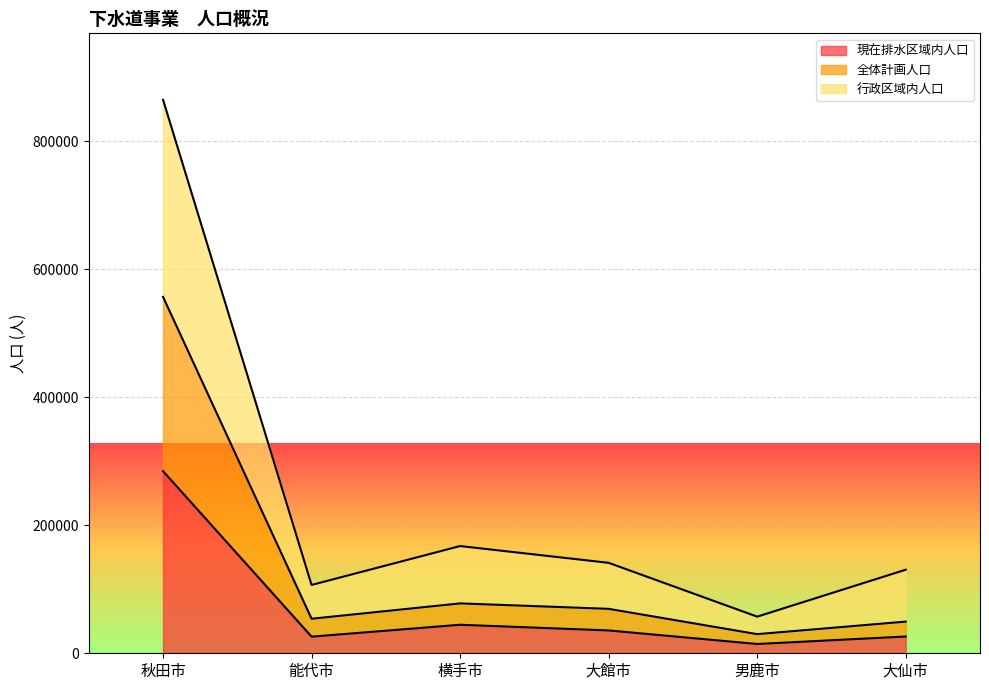

Rank the series by their average value, from lowest to highest.

現在排水区域内人口, 全体計画人口, 行政区域内人口